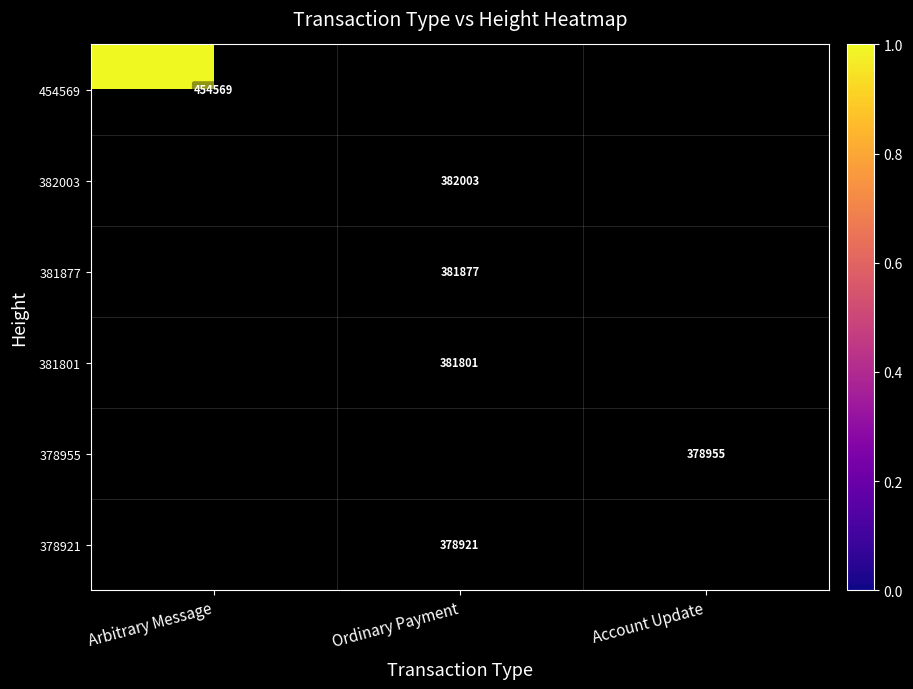

Is it true that 381877 equals 108901 at Ordinary Payment?

False